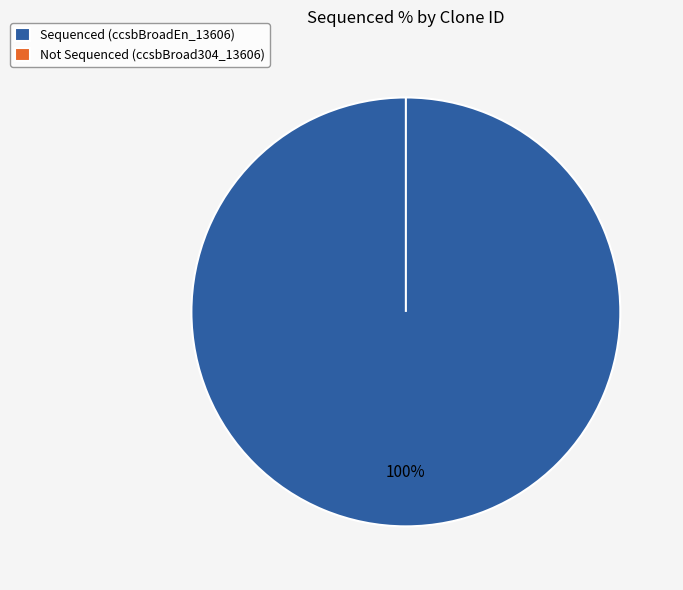

Which category has the biggest portion of the pie?

ccsbBroadEn_13606